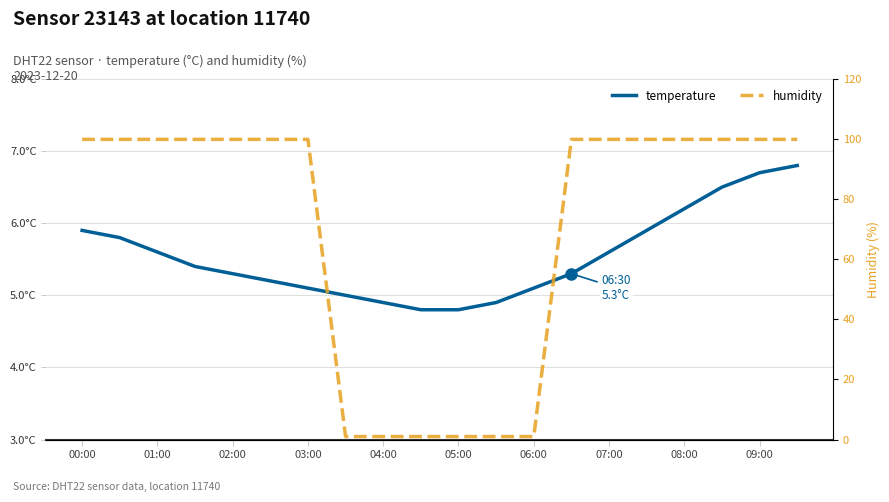

What is the sum of all humidity values?

1404.6